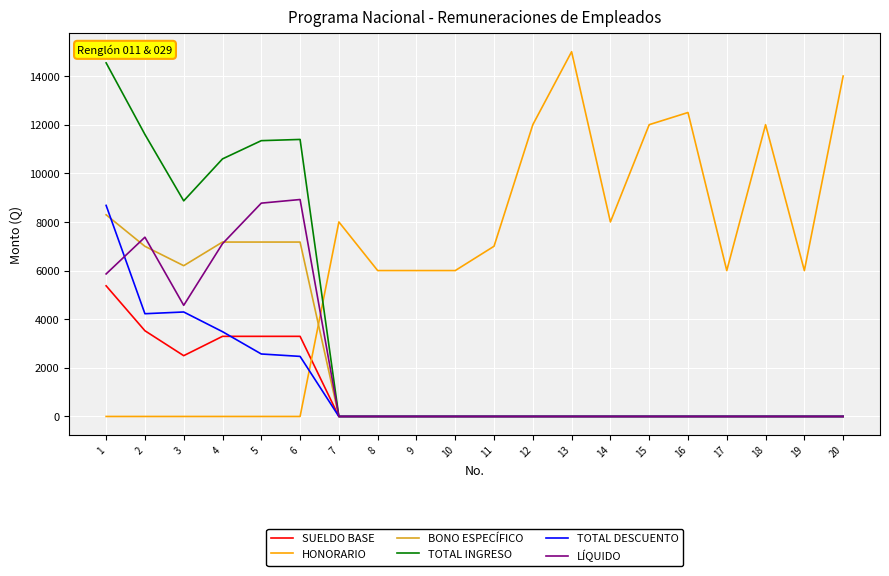

At which category is the sum across all series the highest?

1